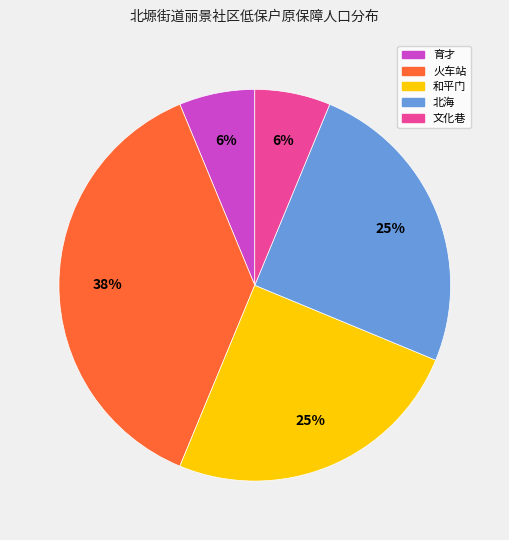

To the nearest percent, what is the average slice percentage?

20%